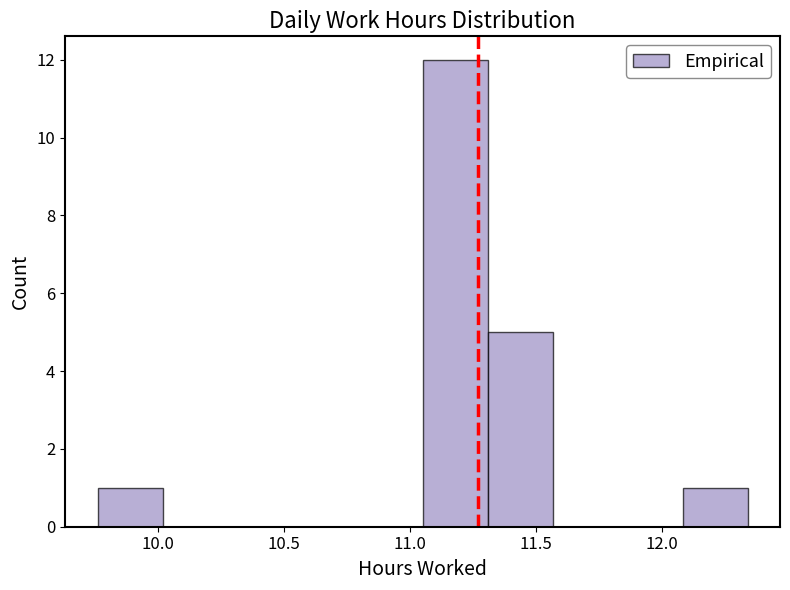

Reading left to right, list every bar in this chart as the range it spans on the x-axis followed by its height. Neither the bar edges nor the heights are printed on the chart, so give them approximately, as read against the axes.

9.75 to 10.00: 1
10.00 to 10.30: 0
10.30 to 10.55: 0
10.55 to 10.80: 0
10.80 to 11.05: 0
11.05 to 11.30: 12
11.30 to 11.55: 5
11.55 to 11.80: 0
11.80 to 12.10: 0
12.10 to 12.35: 1